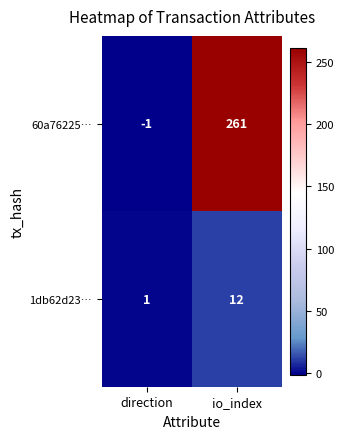

Rank the series by their maximum value, from highest to lowest.

60a76225…, 1db62d23…